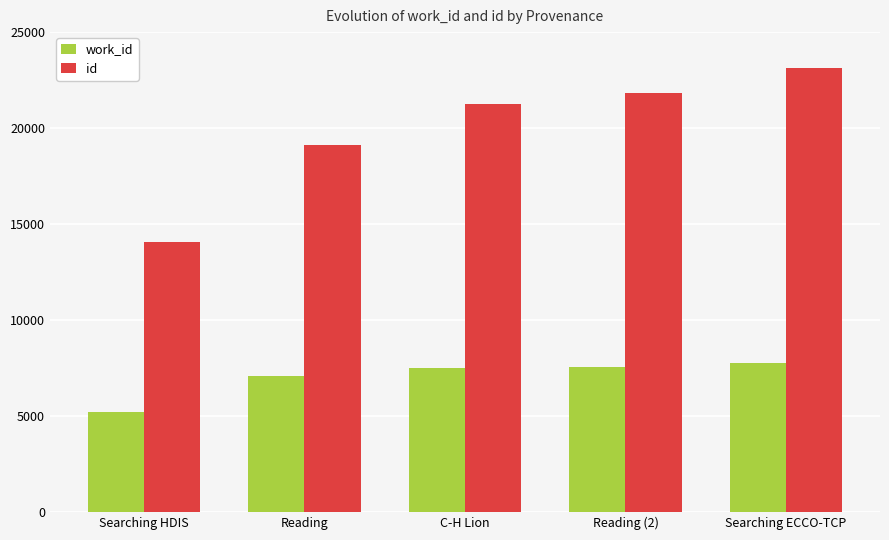

What is the sum of the work_id values at Searching ECCO-TCP and Searching HDIS?

12975